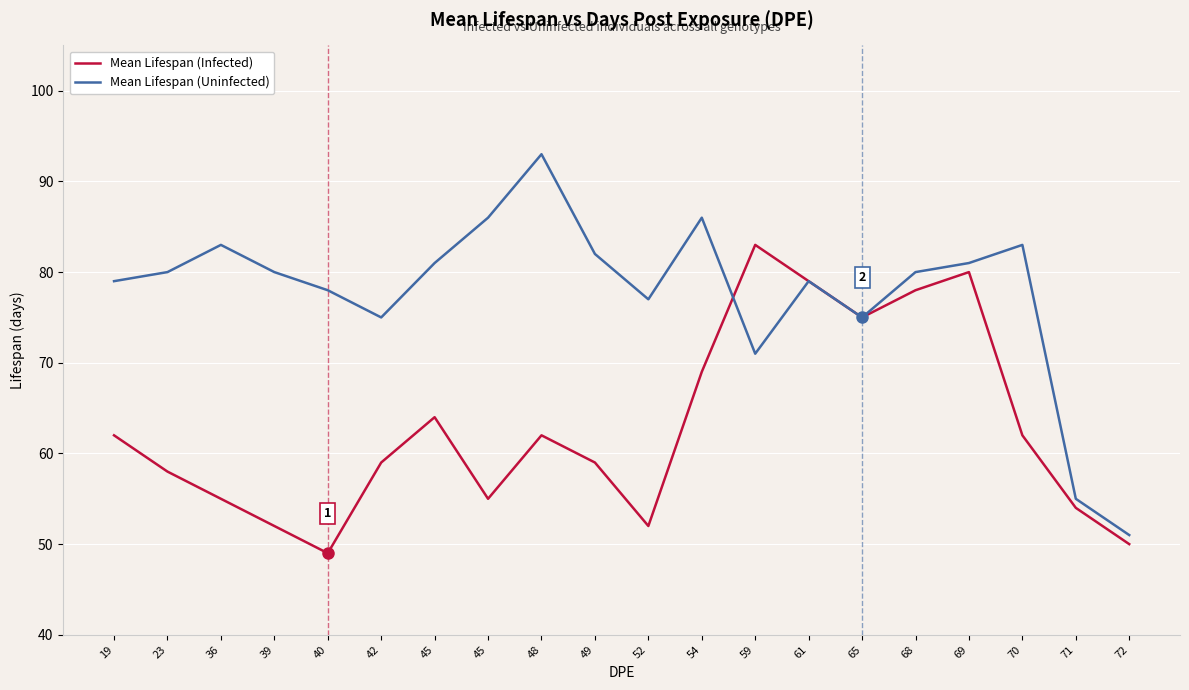

Between 19 and 61, which is larger?

61